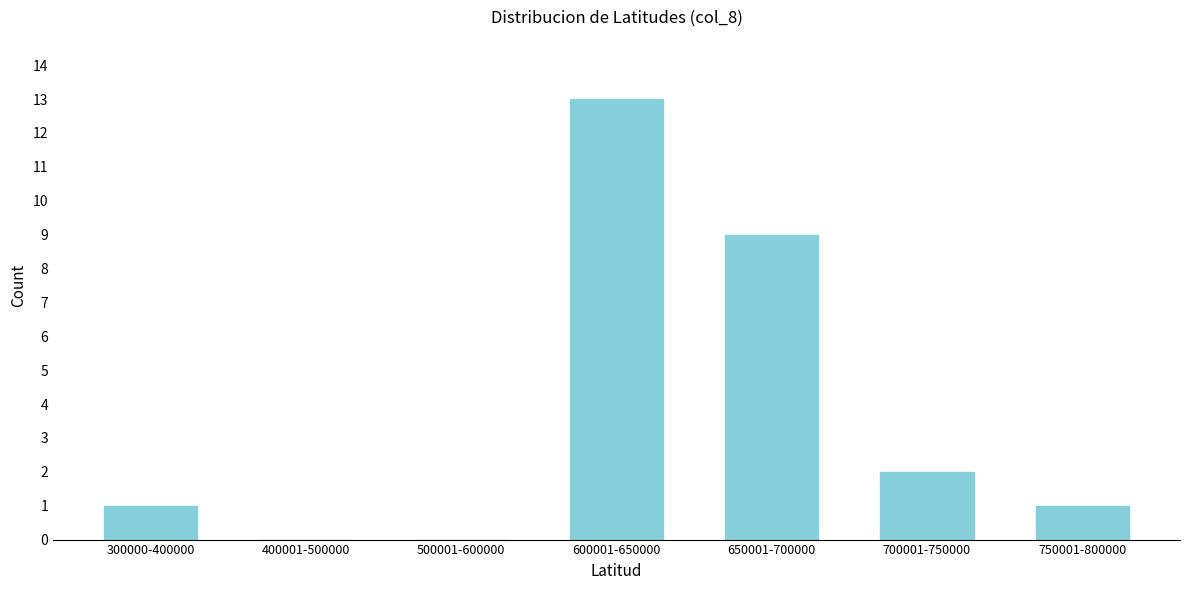

Reading left to right, what are all the values shown in this chart?

300000-400000=1	400001-500000=0	500001-600000=0	600001-650000=13	650001-700000=9	700001-750000=2	750001-800000=1